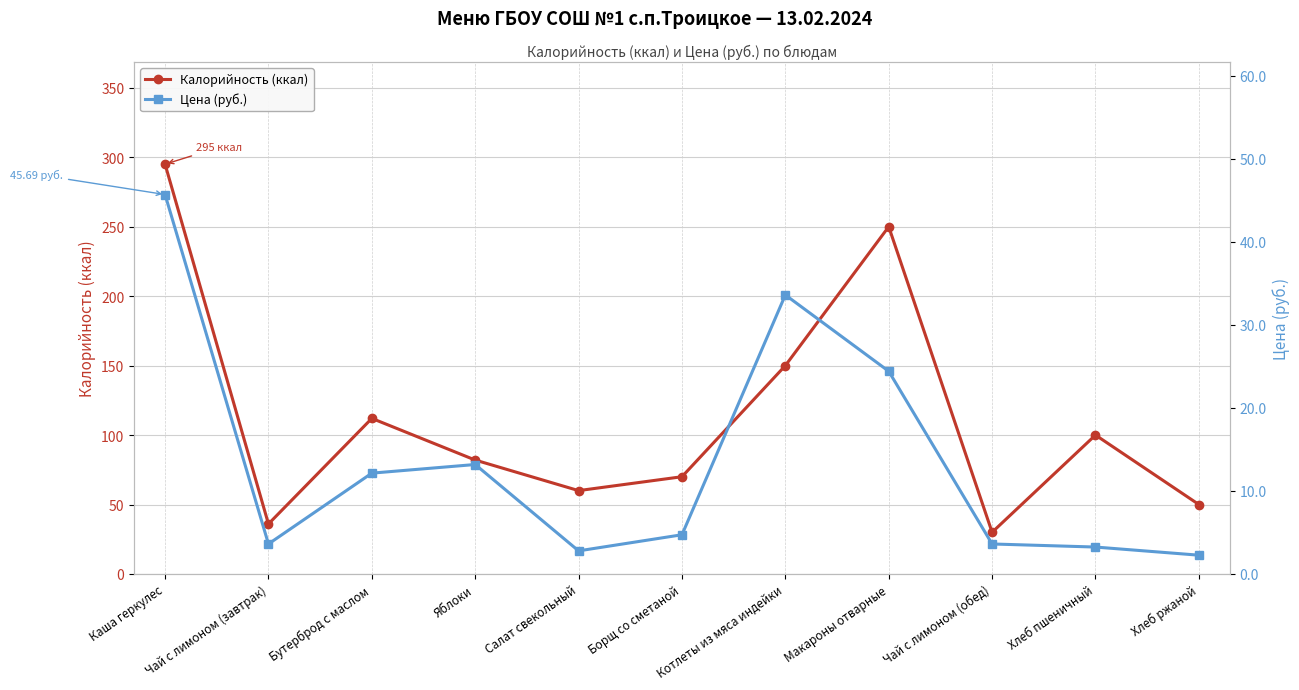

What is the label of the 2nd point from the left?

Чай с лимоном (завтрак)